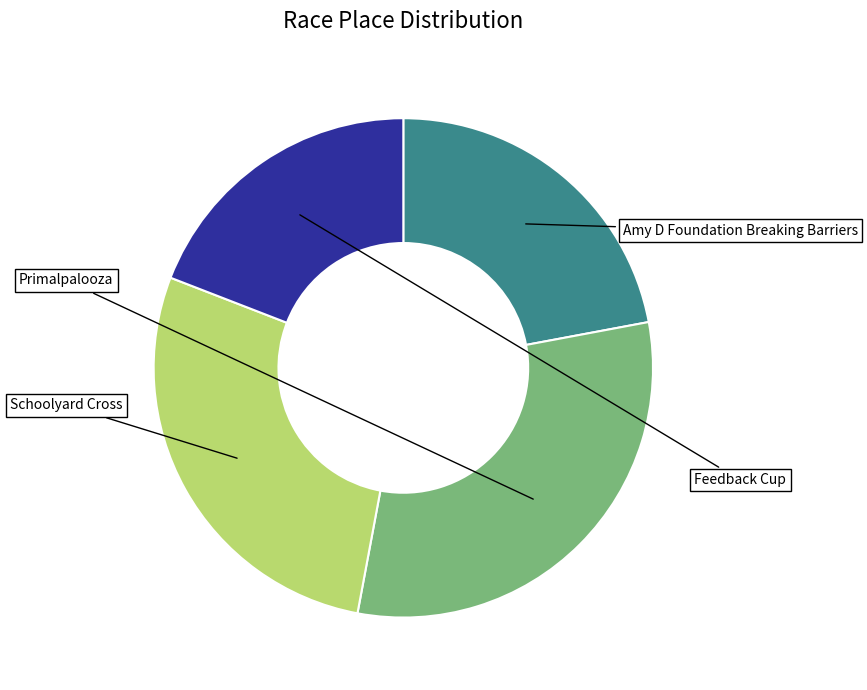

Does any single category account for the majority?

No